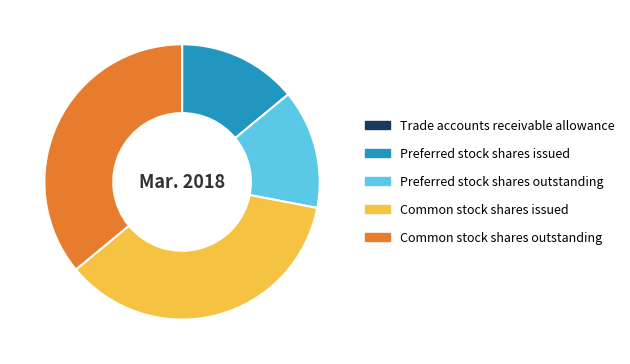

What is the ratio of the value at Common stock shares outstanding to the value at Common stock shares issued?

1.0